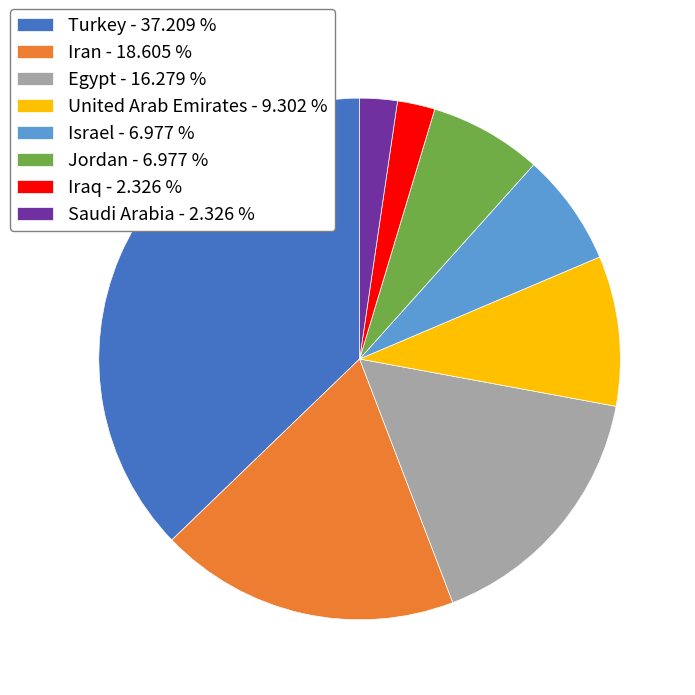

Approximately how many times larger is the value at United Arab Emirates compared to Iran?

0.5